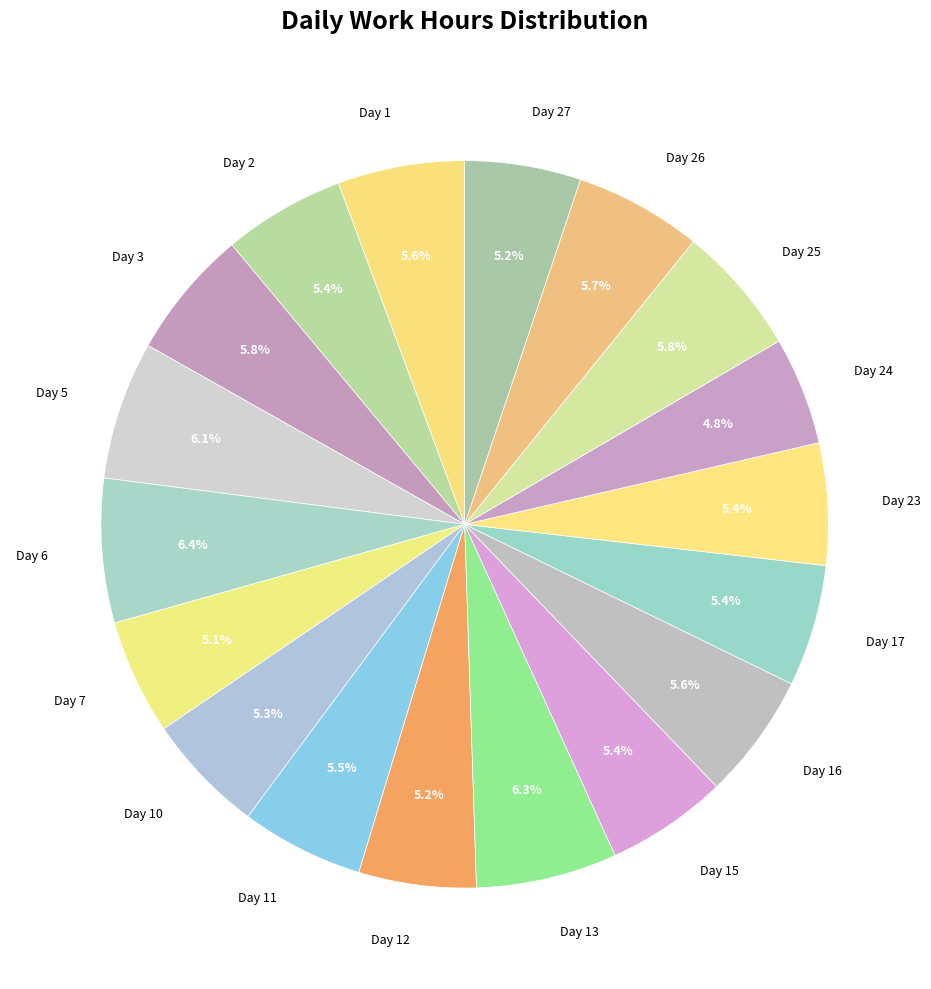

Combined, what portion of the pie is Day 26 and Day 6?

12.1%